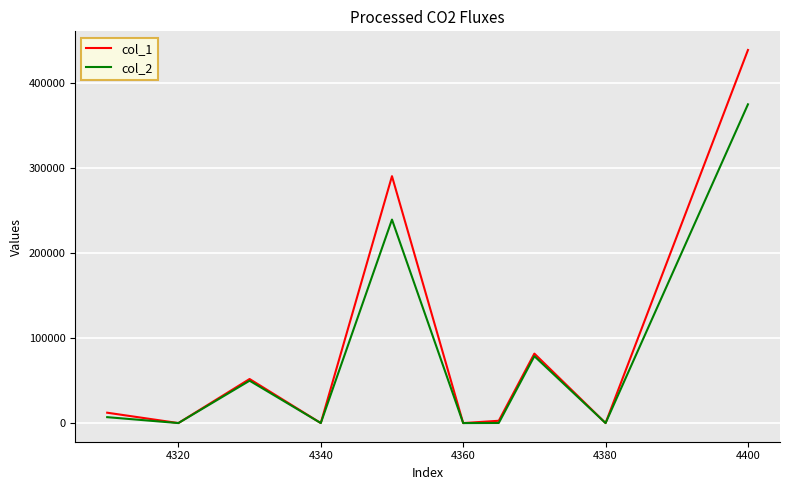

Which series has the largest range (max minus min)?

col_1